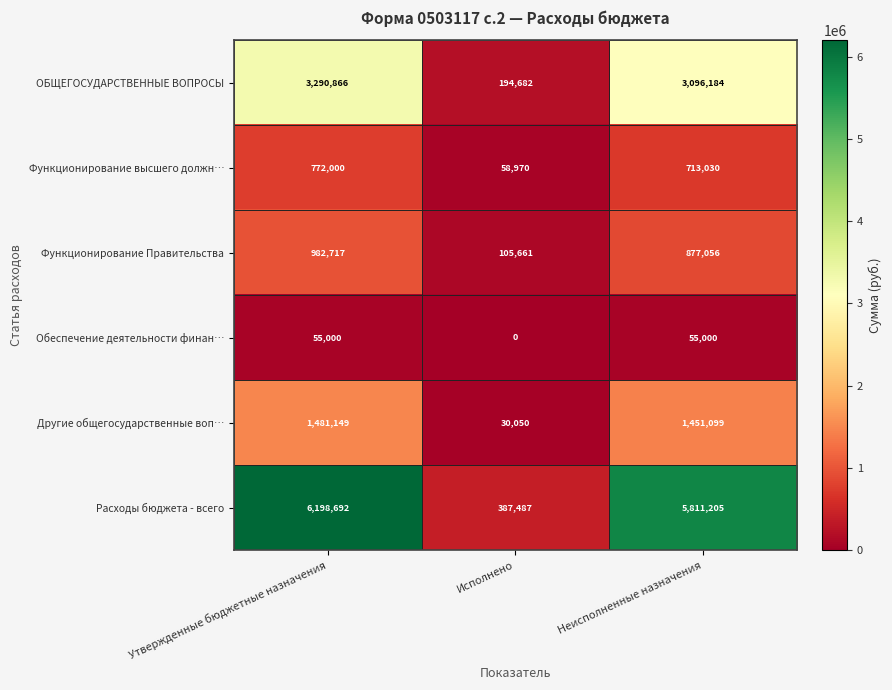

Reading left to right, extract all data points from this chart.

ОБЩЕГОСУДАРСТВЕННЫЕ ВОПРОСЫ: 3290866	194682	3096184
Функционирование высшего должн…: 772000	58970	713030
Функционирование Правительства: 982717	105661	877056
Обеспечение деятельности финан…: 55000	0	55000
Другие общегосударственные воп…: 1481149	30050	1451099
Расходы бюджета - всего: 6198692	387487	5811205